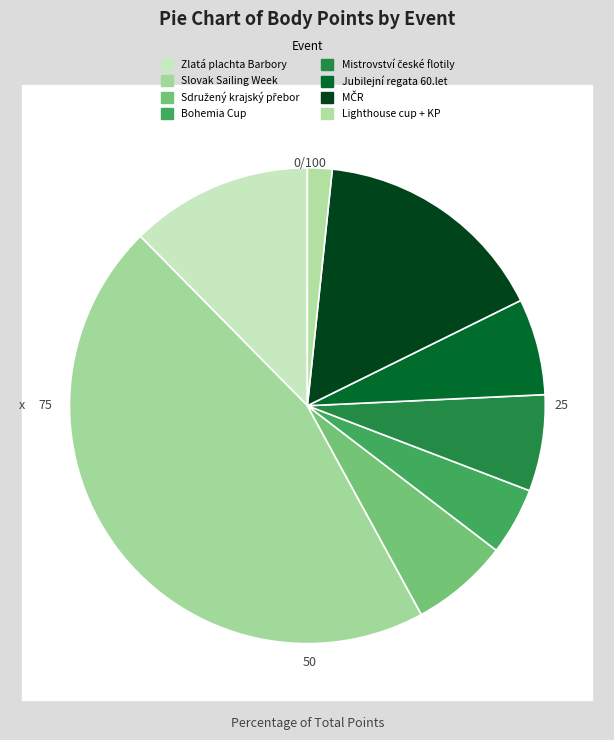

How many slices are in this pie chart?

8